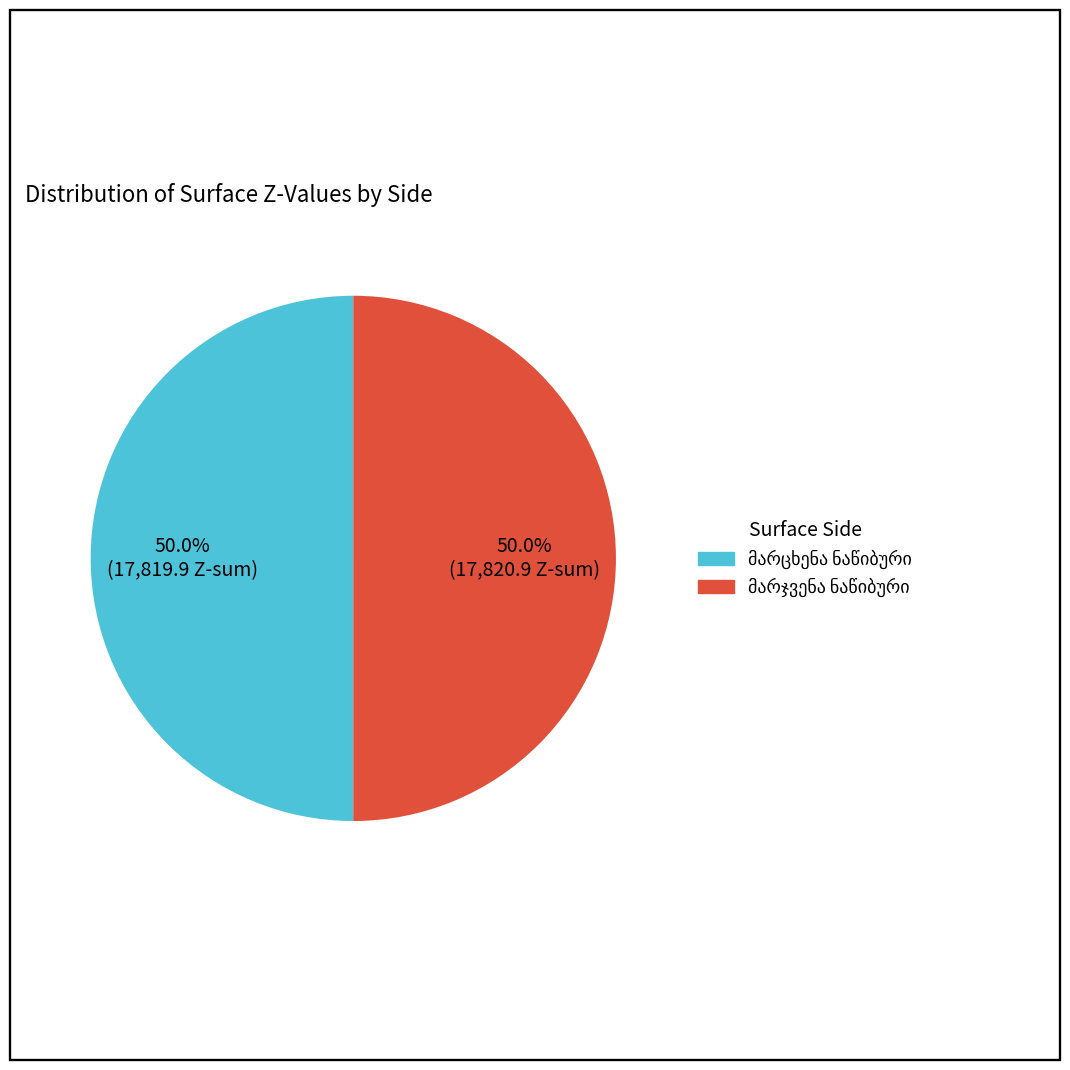

Count the number of slices in the pie.

2